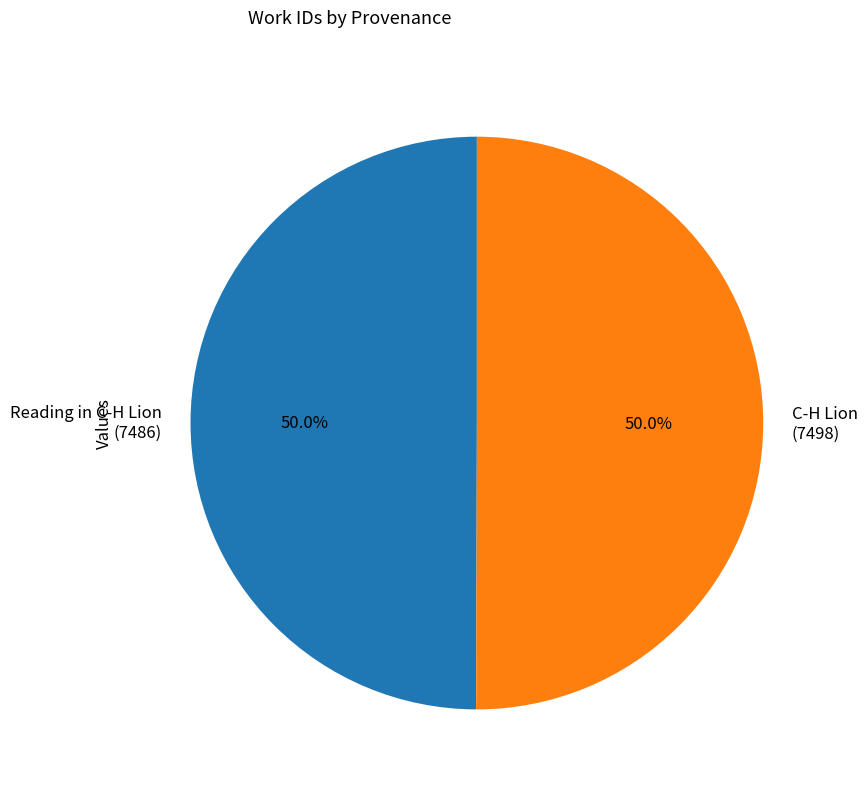

What is the ratio of the value at C-H Lion (7498) to the value at Reading in C-H Lion (7486)?

1.0